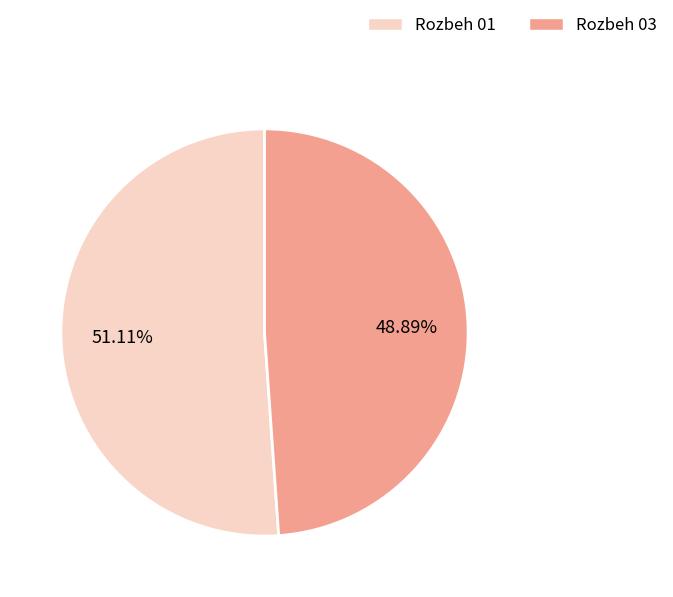

Approximately how many times larger is the value at Rozbeh 03 compared to Rozbeh 01?

1.0